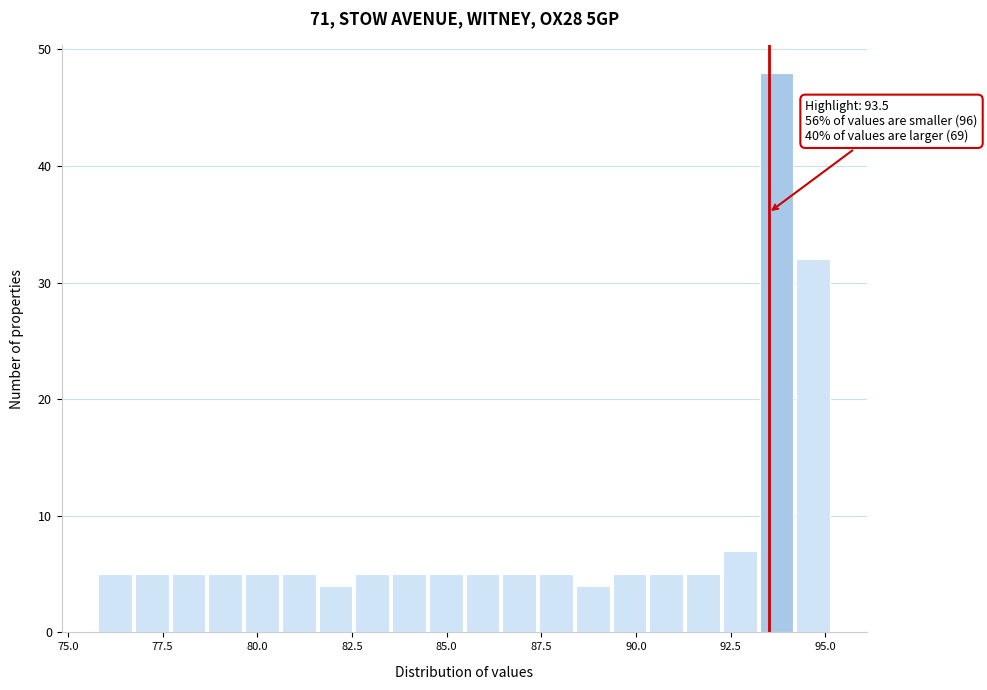

Around what value on the x-axis is the tallest bar? Give the approximate position of its centre, as read against the axis.

93.5